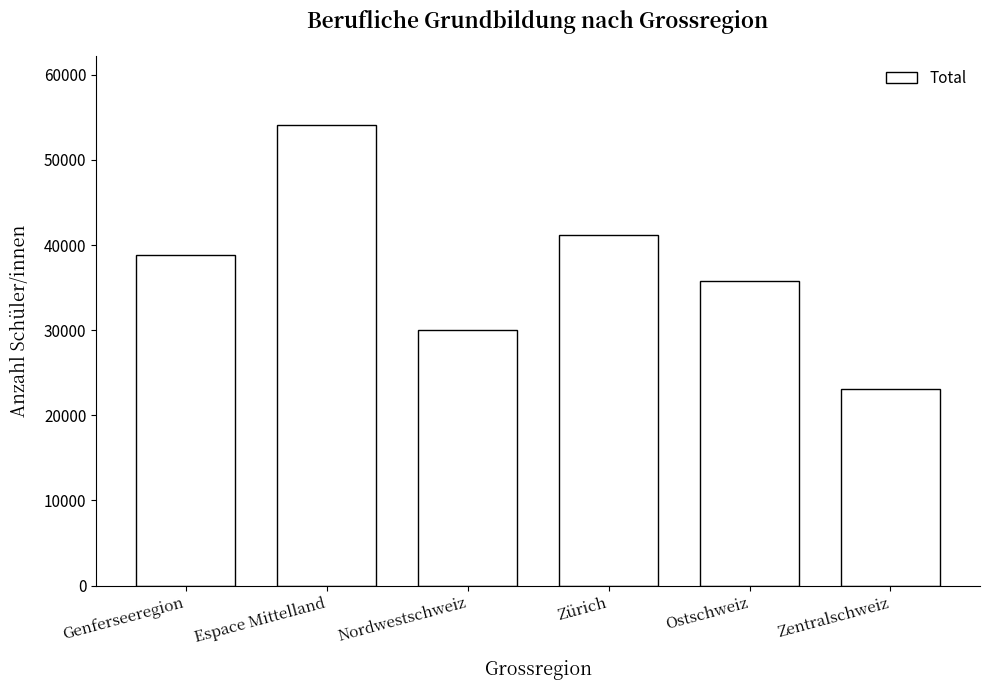

Reading left to right, transcribe all the data shown in this chart.

38819	54115	30016	41164	35808	23084